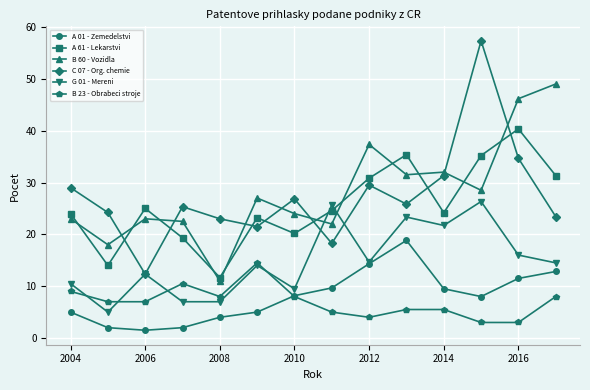

What is the value of the A 61 - Lekarstvi point at the 10th from the left?

35.4